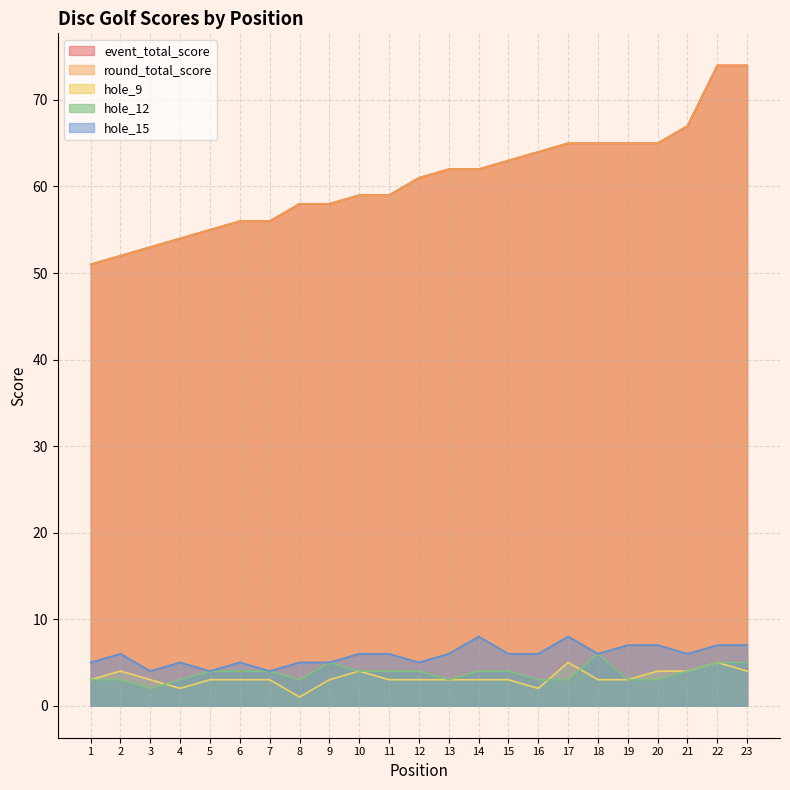

How many data points in hole_15 are less than 6?

9